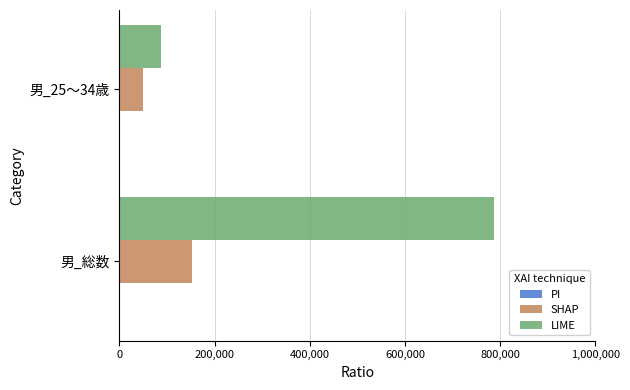

What is the maximum value for LIME?

786700